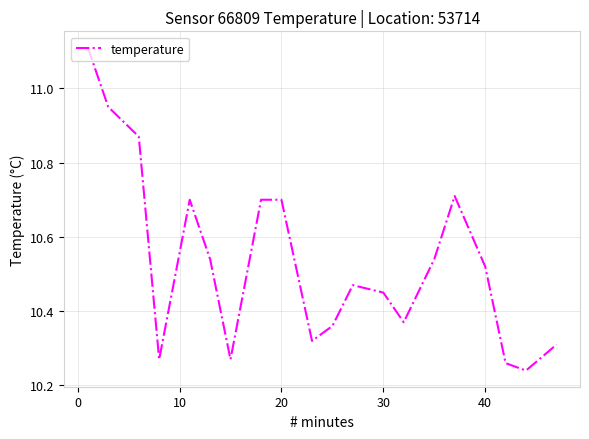

What is the difference between the maximum and minimum values?

0.9